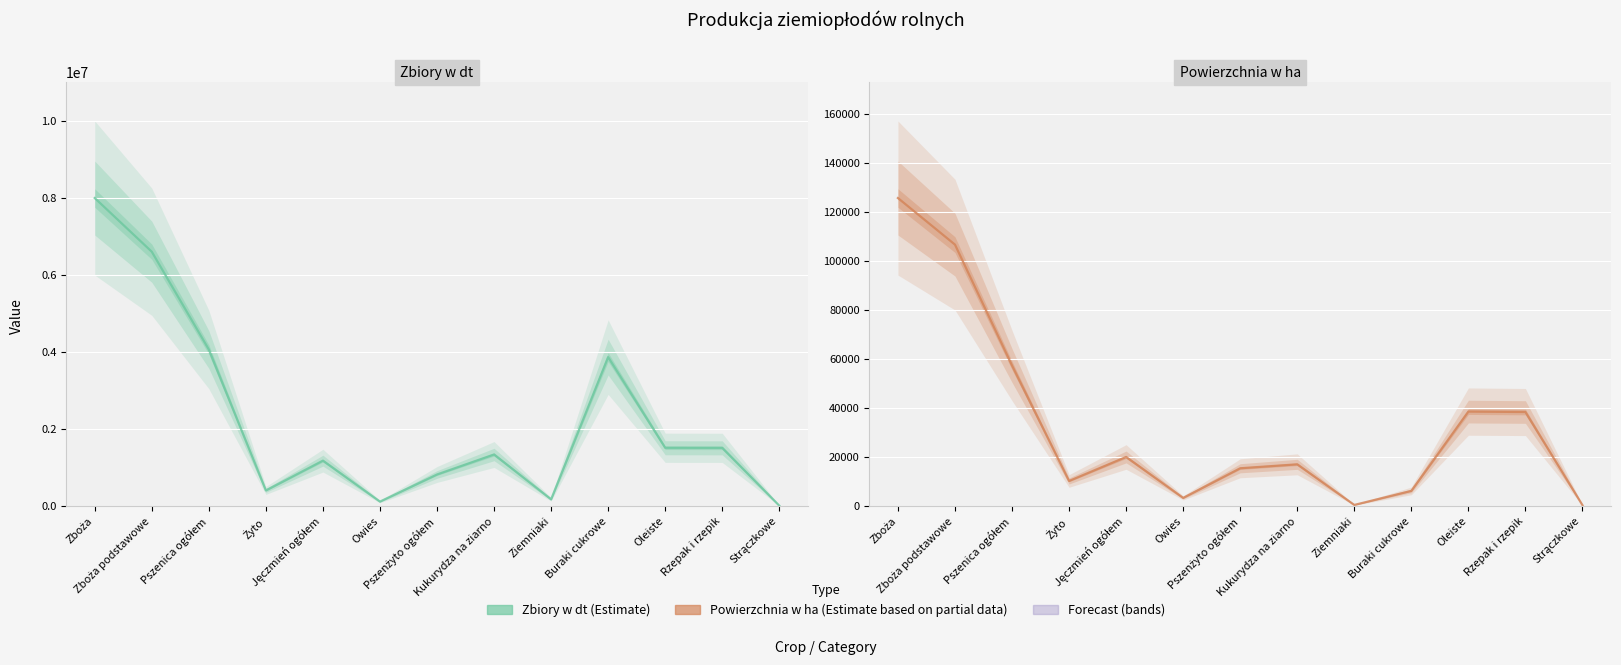

What is the greatest value displayed?

7996068